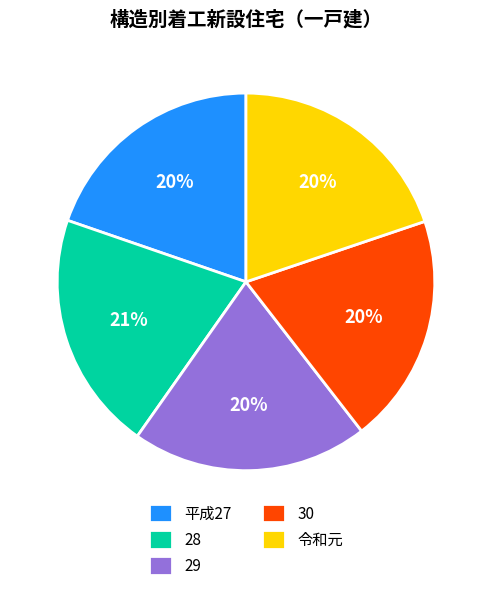

Is the sum of 平成27 and 令和元 greater than half?

No